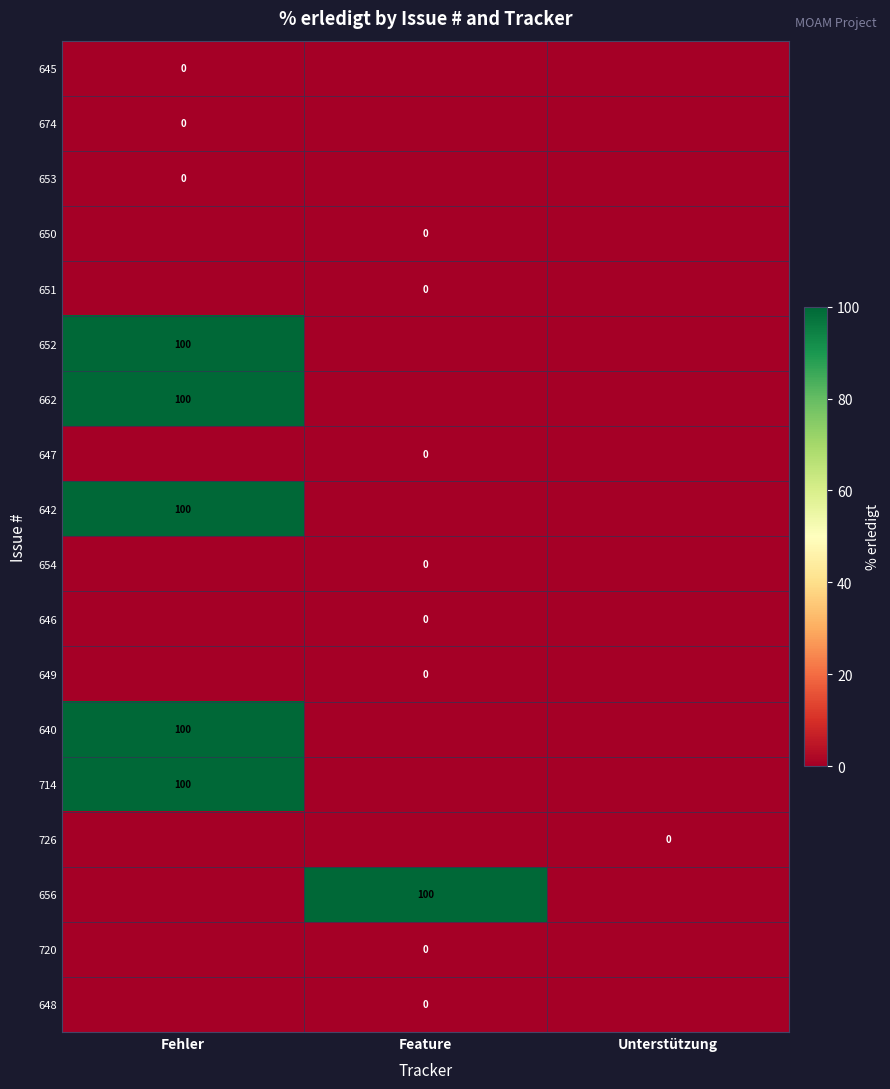

The value of 647 at Unterstützung is -1. True or false?

True